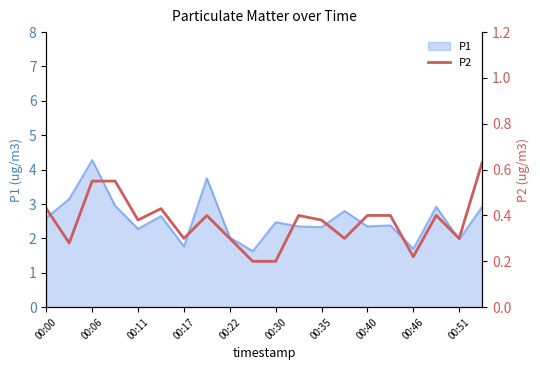

The P1 series shows 3.4 at 00:30. True or false?

False